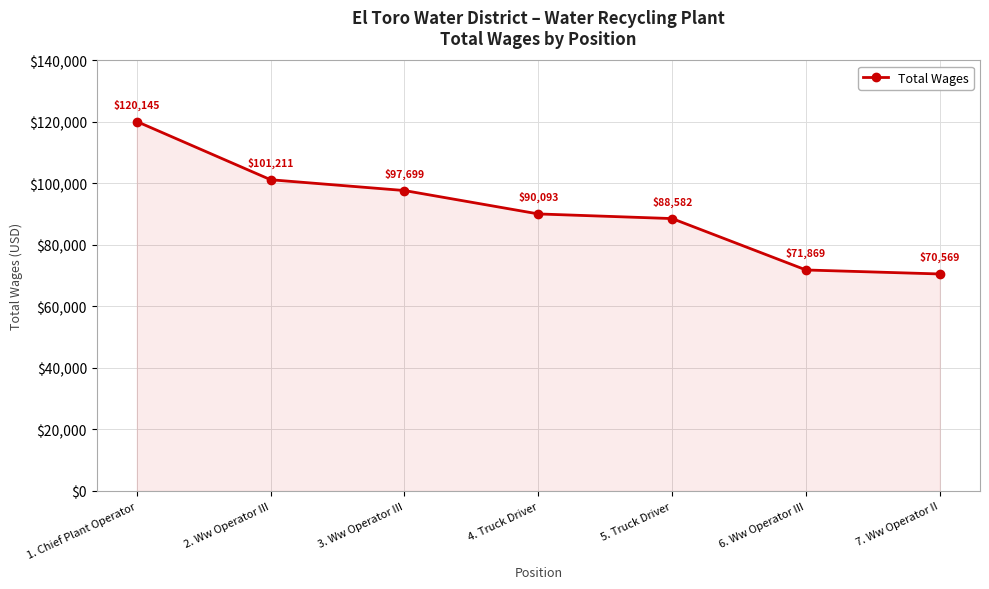

Reading right to left, transcribe all the data shown in this chart.

70569	71869	88582	90093	97699	101211	120145